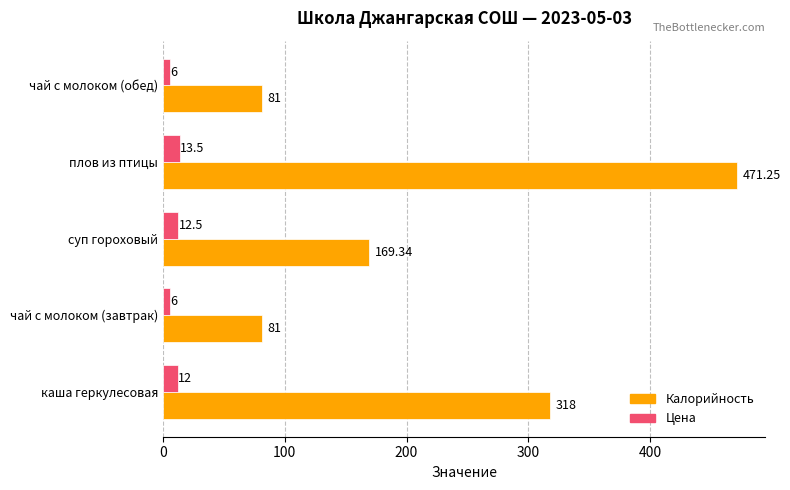

Where is Калорийность nearest to the value 276?

каша геркулесовая